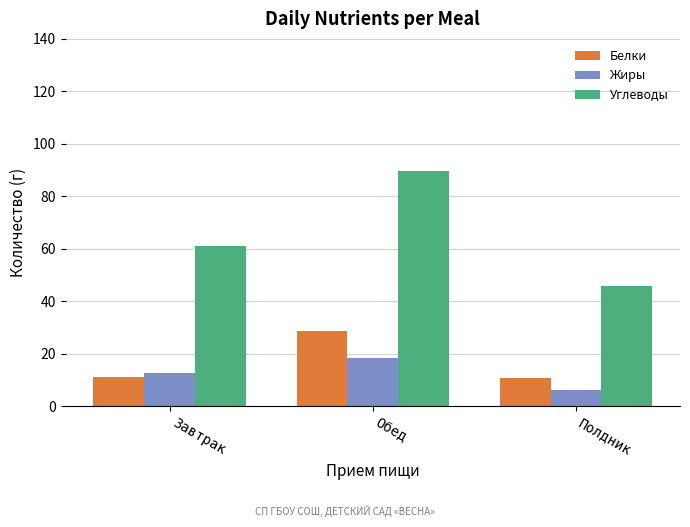

Reading left to right, list all the values displayed in this chart.

Белки: 11.3	28.8	10.7
Жиры: 12.7	18.5	6.3
Углеводы: 61.2	89.5	45.9